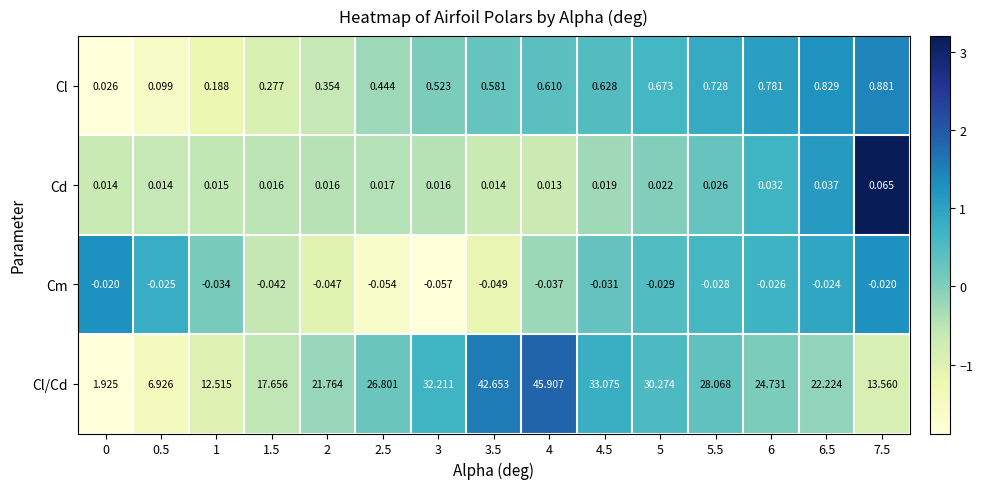

Rank the series at 7.5 from highest to lowest value.

Cl/Cd, Cl, Cd, Cm